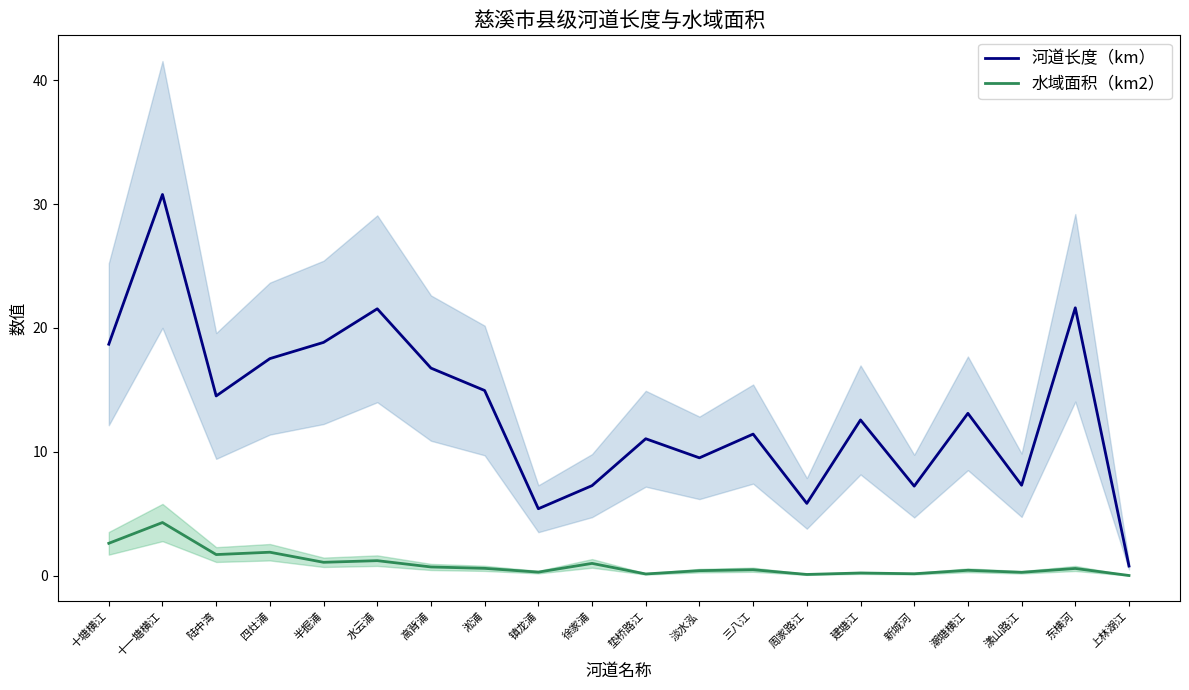

True or false: 水域面积（km2） and 河道长度（km） intersect in this chart.

False